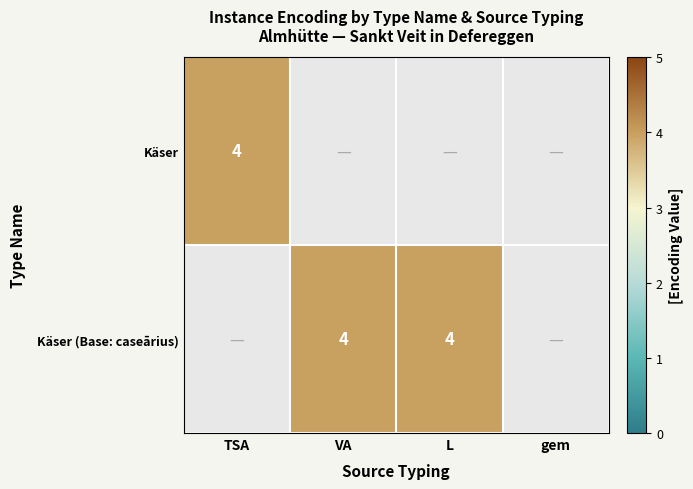

The value of TSA at 2 is -3. True or false?

False